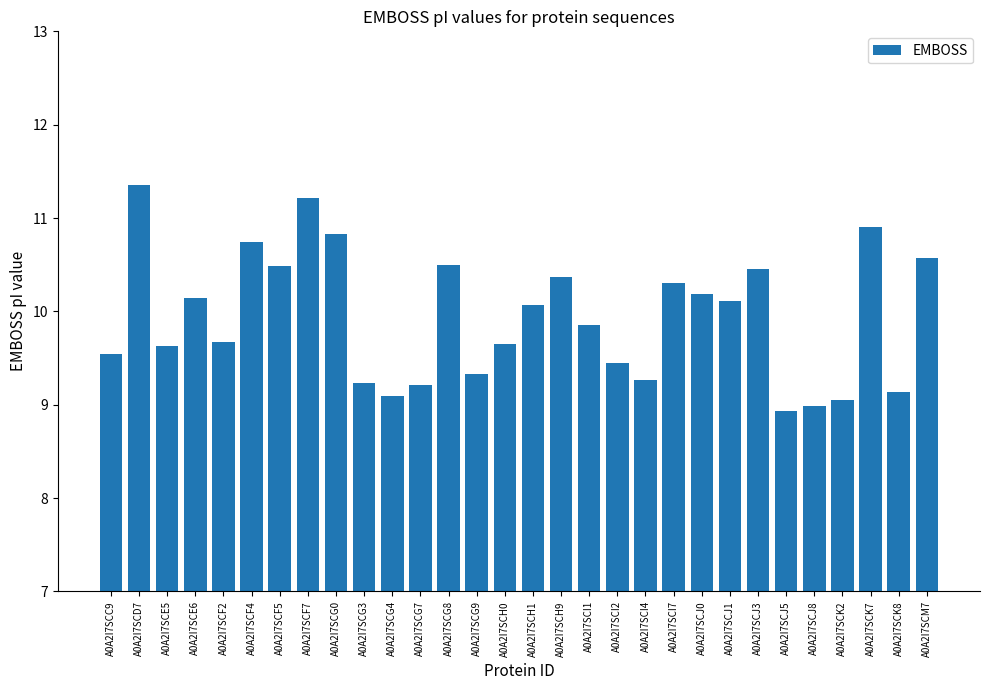

Which category has the lowest value across all series?

A0A2I7SCJ5